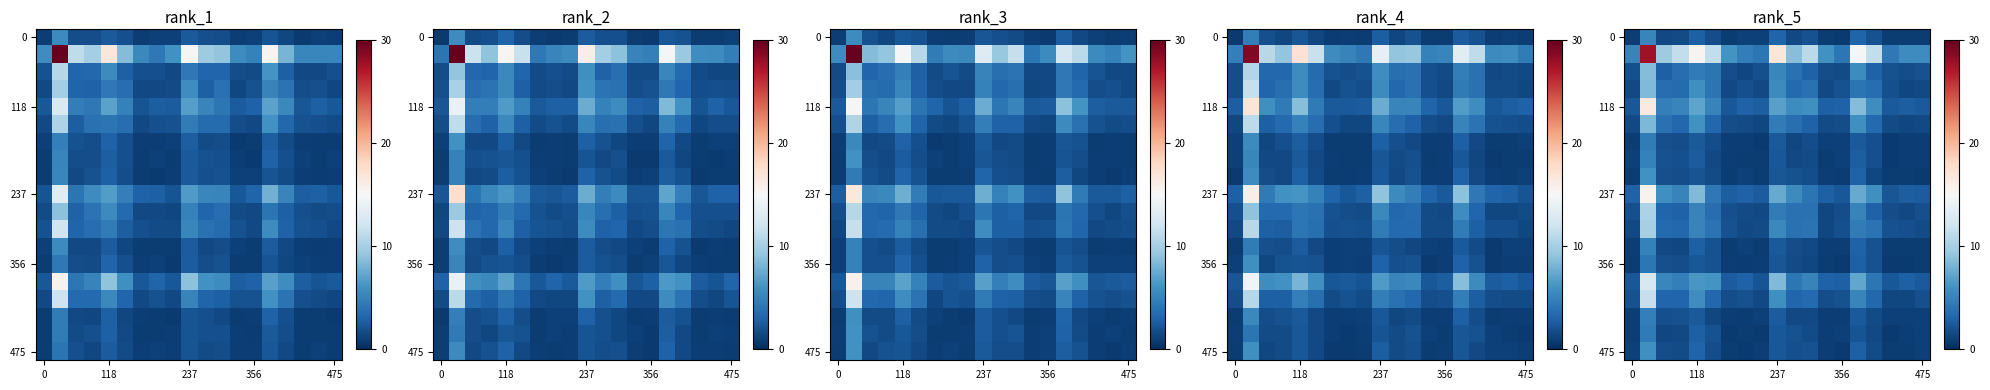

Which has a higher value, 15 or 16?

15